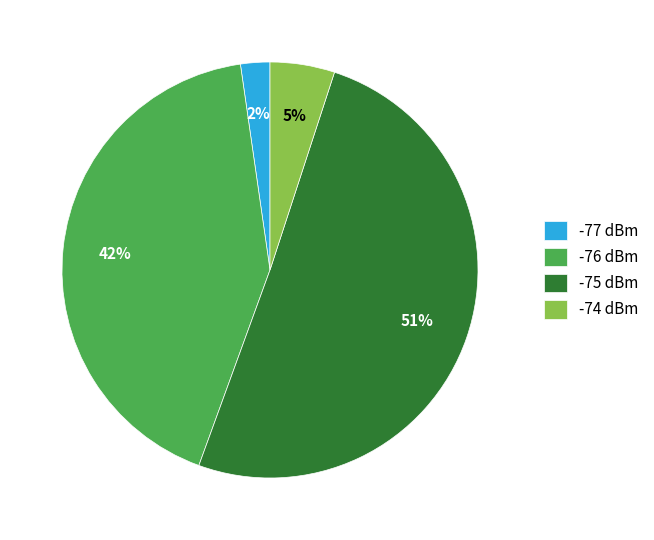

Does any single category account for the majority?

Yes